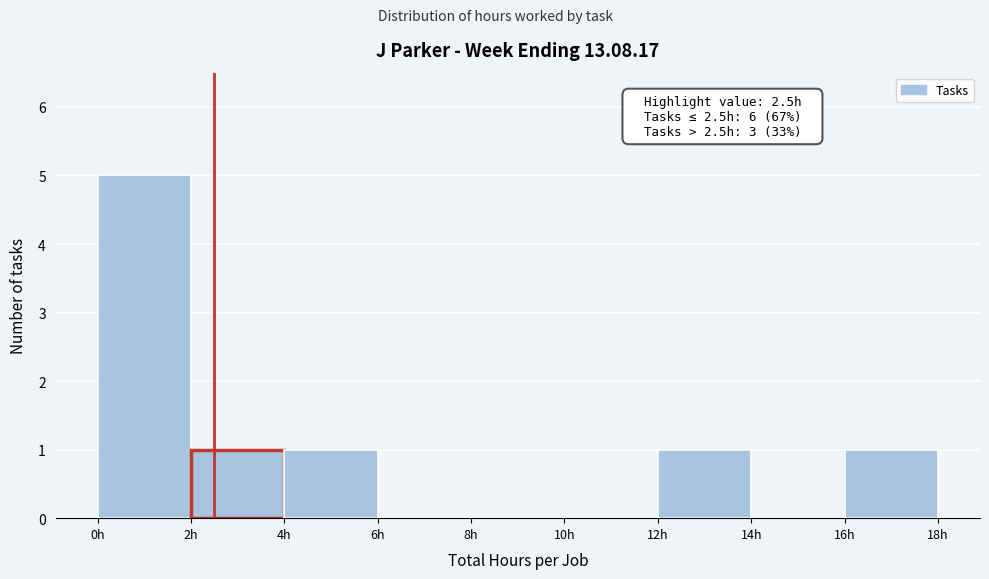

Over which range of the x-axis is the bar tallest?

0 to 2